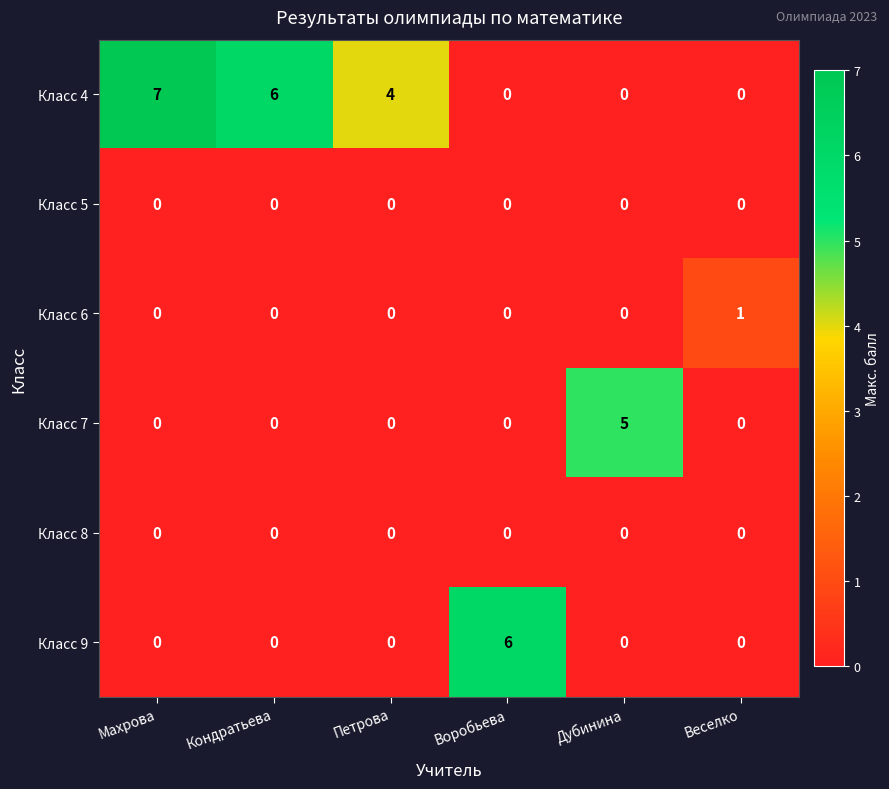

What is the highest value of the Класс 9 series?

6